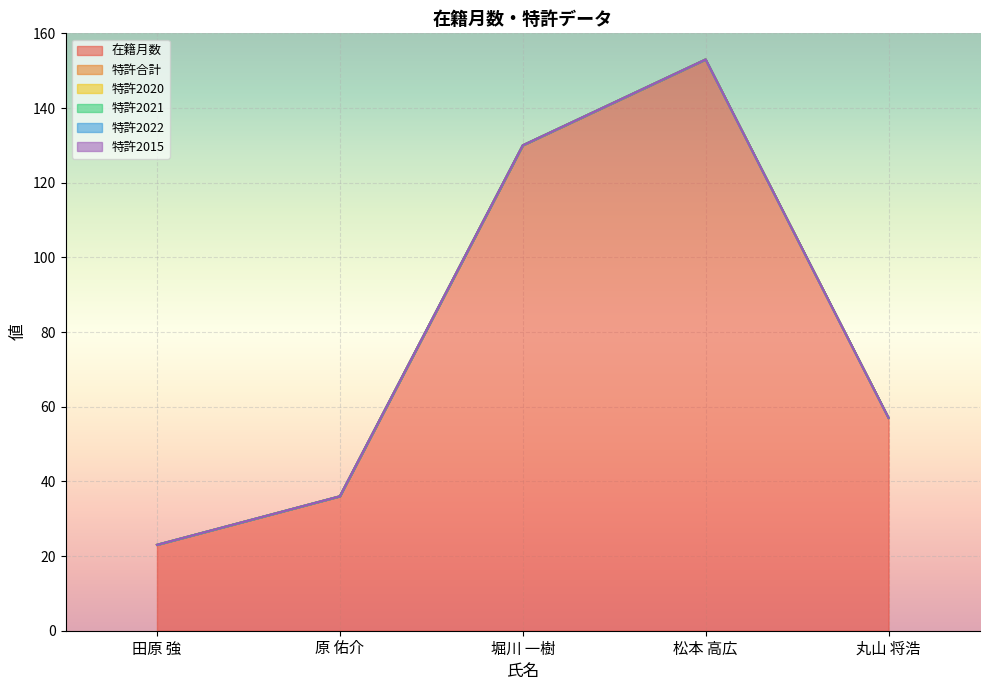

What is the spread (max minus min) of values at 松本 高広?

153